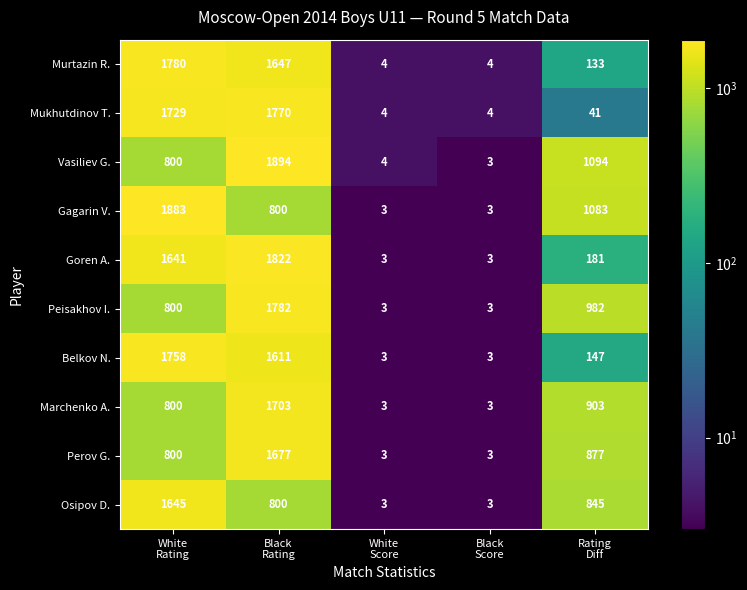

Rank the series by their maximum value, from highest to lowest.

Vasiliev G., Gagarin V., Goren A., Peisakhov I., Murtazin R., Mukhutdinov T., Belkov N., Marchenko A., Perov G., Osipov D.